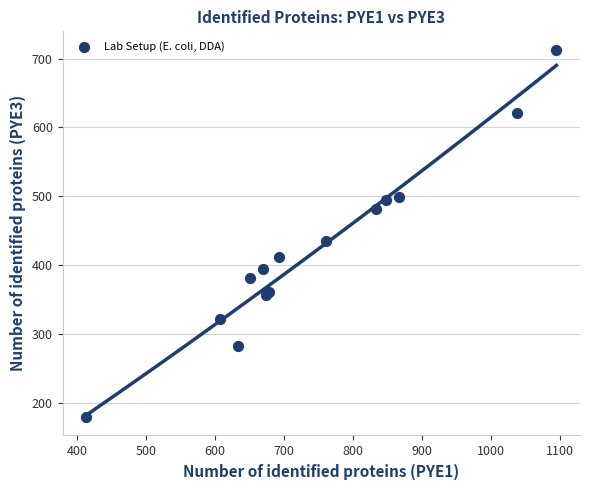

What Y value in the scatter plot is closest to 446?

435